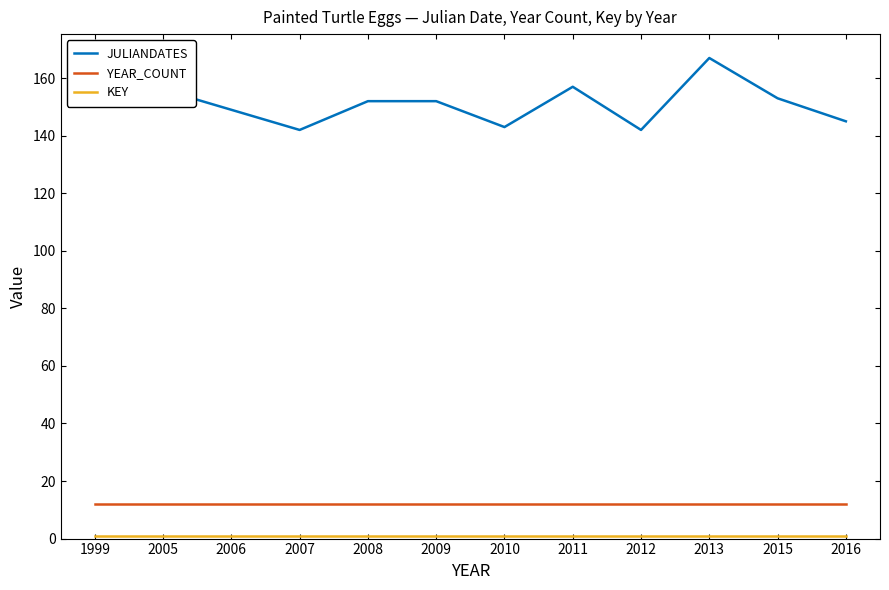

True or false: YEAR_COUNT and JULIANDATES intersect in this chart.

False